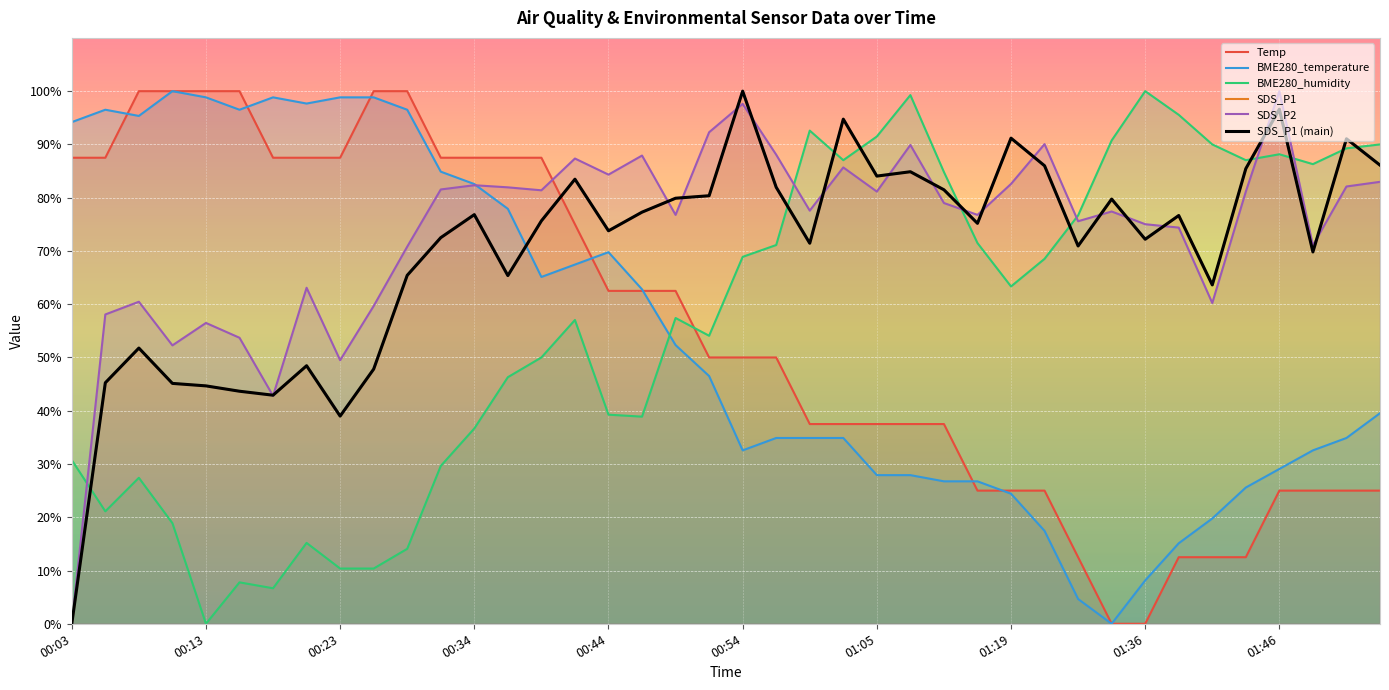

Reading left to right, what are all the values shown in this chart?

Temp: 00:03=87.5	00:05=87.5	00:08=100.0	00:10=100.0	00:13=100.0	00:16=100.0	00:18=87.5	00:21=87.5	00:23=87.5	00:26=100.0	00:29=100.0	00:31=87.5	00:34=87.5	00:36=87.5	00:39=87.5	00:41=75.0	00:44=62.5	00:46=62.5	00:49=62.5	00:51=50.0	00:54=50.0	00:57=50.0	00:59=37.5	01:02=37.5	01:05=37.5	01:07=37.5	01:14=37.5	01:16=25.0	01:19=25.0	01:29=25.0	01:30=12.5	01:33=0.0	01:36=0.0	01:38=12.5	01:41=12.5	01:43=12.5	01:46=25.0	01:48=25.0	01:51=25.0	01:54=25.0
BME280_temperature: 00:03=94.2	00:05=96.5	00:08=95.3	00:10=100.0	00:13=98.8	00:16=96.5	00:18=98.8	00:21=97.7	00:23=98.8	00:26=98.8	00:29=96.5	00:31=84.9	00:34=82.6	00:36=77.9	00:39=65.1	00:41=67.4	00:44=69.8	00:46=62.8	00:49=52.3	00:51=46.5	00:54=32.6	00:57=34.9	00:59=34.9	01:02=34.9	01:05=27.9	01:07=27.9	01:14=26.7	01:16=26.7	01:19=24.4	01:29=17.4	01:30=4.7	01:33=0.0	01:36=8.1	01:38=15.1	01:41=19.8	01:43=25.6	01:46=29.1	01:48=32.6	01:51=34.9	01:54=39.5
BME280_humidity: 00:03=30.7	00:05=21.1	00:08=27.4	00:10=18.9	00:13=0.0	00:16=7.8	00:18=6.7	00:21=15.2	00:23=10.4	00:26=10.4	00:29=14.1	00:31=29.6	00:34=36.7	00:36=46.3	00:39=50.0	00:41=57.0	00:44=39.3	00:46=38.9	00:49=57.4	00:51=54.1	00:54=68.9	00:57=71.1	00:59=92.6	01:02=87.0	01:05=91.5	01:07=99.3	01:14=84.8	01:16=71.5	01:19=63.3	01:29=68.5	01:30=76.7	01:33=90.7	01:36=100.0	01:38=95.6	01:41=90.0	01:43=87.0	01:46=88.1	01:48=86.3	01:51=89.3	01:54=90.0
SDS_P1: 00:03=0.0	00:05=45.2	00:08=51.8	00:10=45.1	00:13=44.7	00:16=43.7	00:18=42.9	00:21=48.4	00:23=39.0	00:26=47.8	00:29=65.4	00:31=72.5	00:34=76.8	00:36=65.4	00:39=75.6	00:41=83.5	00:44=73.8	00:46=77.3	00:49=79.9	00:51=80.4	00:54=100.0	00:57=82.0	00:59=71.4	01:02=94.7	01:05=84.1	01:07=84.9	01:14=81.5	01:16=75.2	01:19=91.2	01:29=86.0	01:30=70.9	01:33=79.7	01:36=72.2	01:38=76.7	01:41=63.6	01:43=85.5	01:46=96.6	01:48=69.8	01:51=91.1	01:54=86.1
SDS_P2: 00:03=0.0	00:05=58.1	00:08=60.5	00:10=52.3	00:13=56.5	00:16=53.7	00:18=42.8	00:21=63.1	00:23=49.5	00:26=59.7	00:29=70.8	00:31=81.5	00:34=82.3	00:36=81.9	00:39=81.4	00:41=87.4	00:44=84.3	00:46=87.9	00:49=76.8	00:51=92.3	00:54=97.6	00:57=88.1	00:59=77.6	01:02=85.7	01:05=81.1	01:07=89.9	01:14=79.0	01:16=76.8	01:19=82.6	01:29=90.1	01:30=75.6	01:33=77.4	01:36=75.0	01:38=74.4	01:41=60.2	01:43=81.1	01:46=100.0	01:48=71.0	01:51=82.1	01:54=83.0